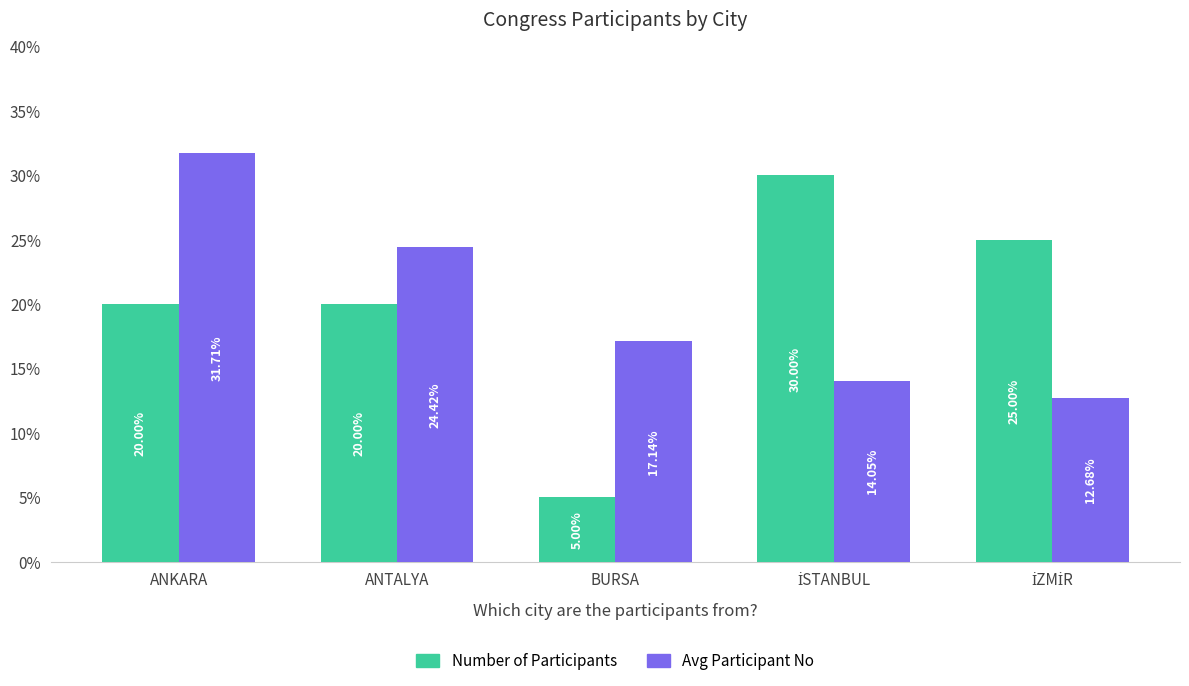

What is the average value of the Number of Participants series?

20.0